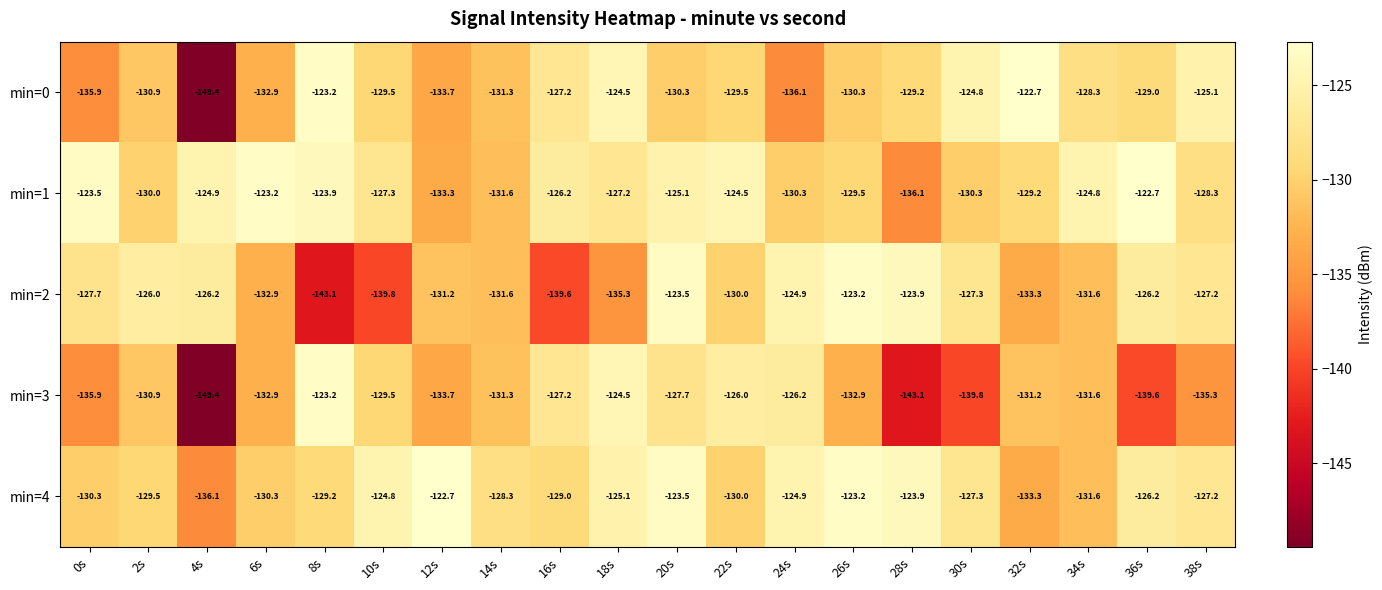

What is the spread (max minus min) of values at 10s?

15.0